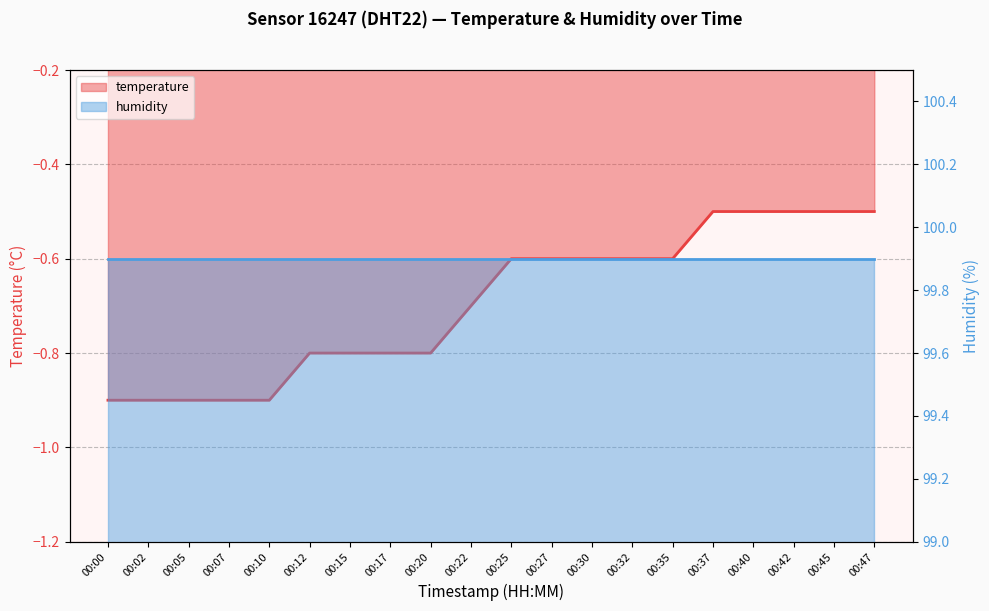

List the labels in order of value, smallest first.

00:00, 00:02, 00:05, 00:07, 00:10, 00:12, 00:15, 00:17, 00:20, 00:22, 00:25, 00:27, 00:30, 00:32, 00:35, 00:37, 00:40, 00:42, 00:45, 00:47